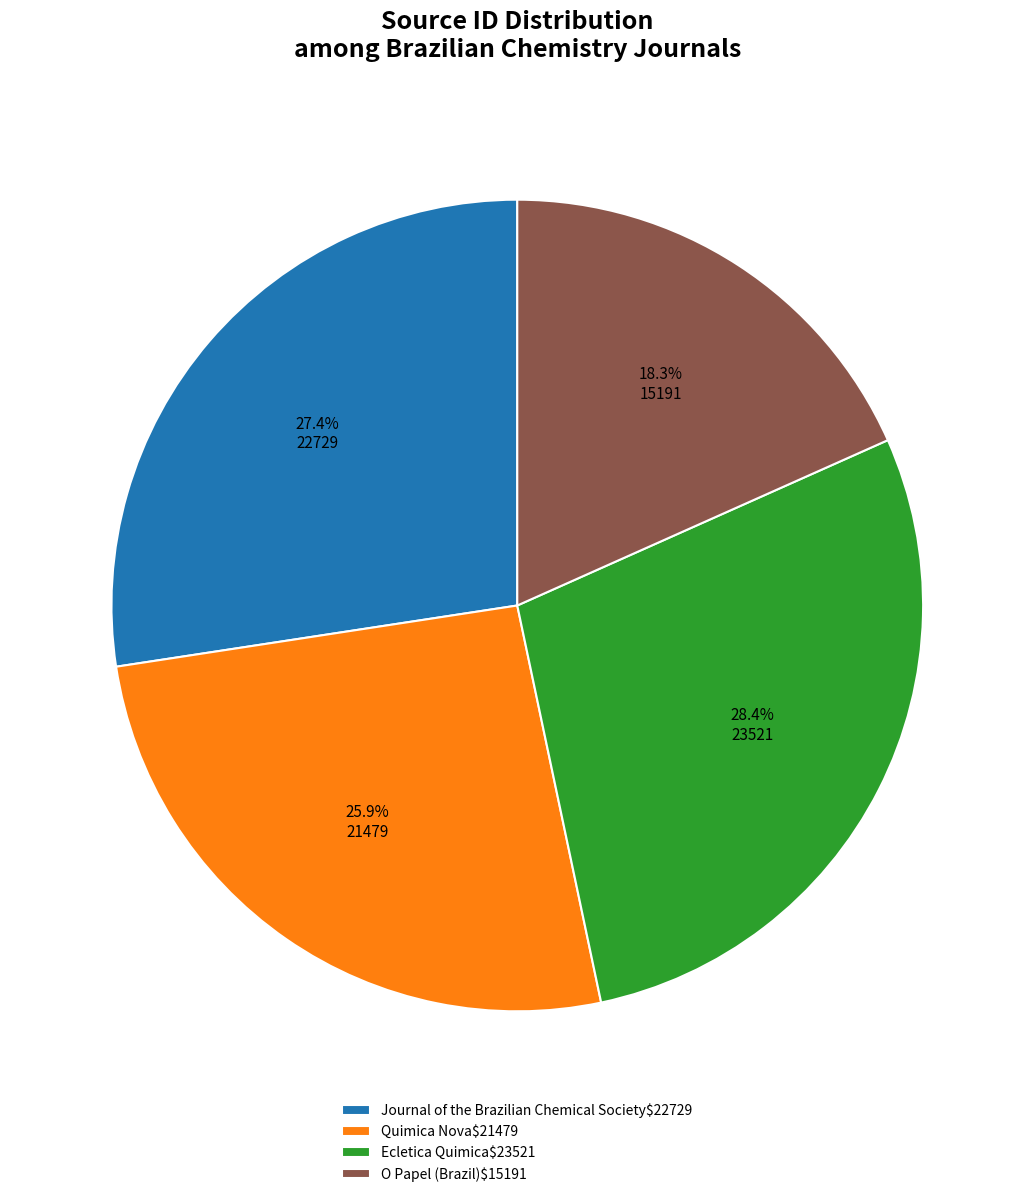

Which category has the biggest portion of the pie?

Ecletica Quimica$23521